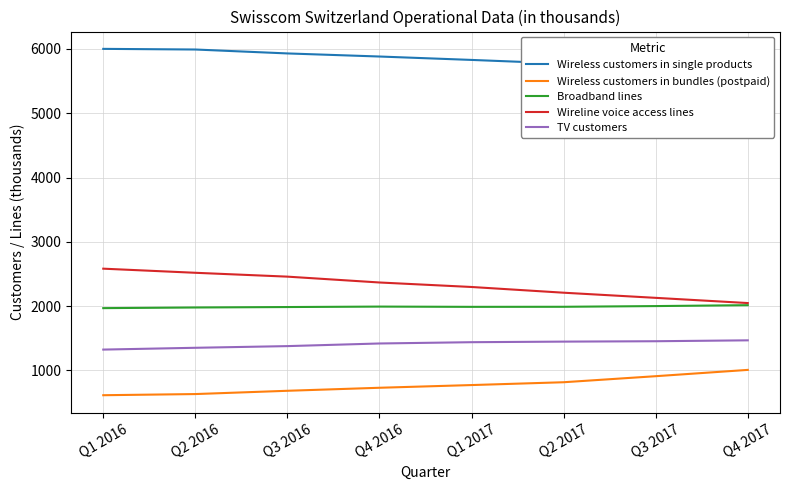

What is the highest value of the Wireless customers in single products series?

6002